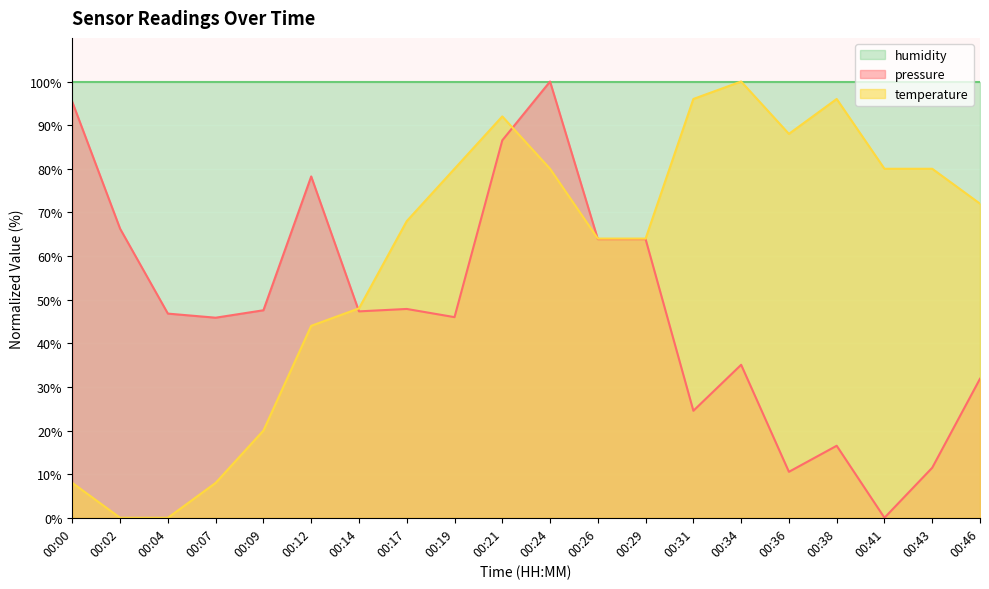

What is the difference between the second highest and minimum values in the temperature series?

96.0